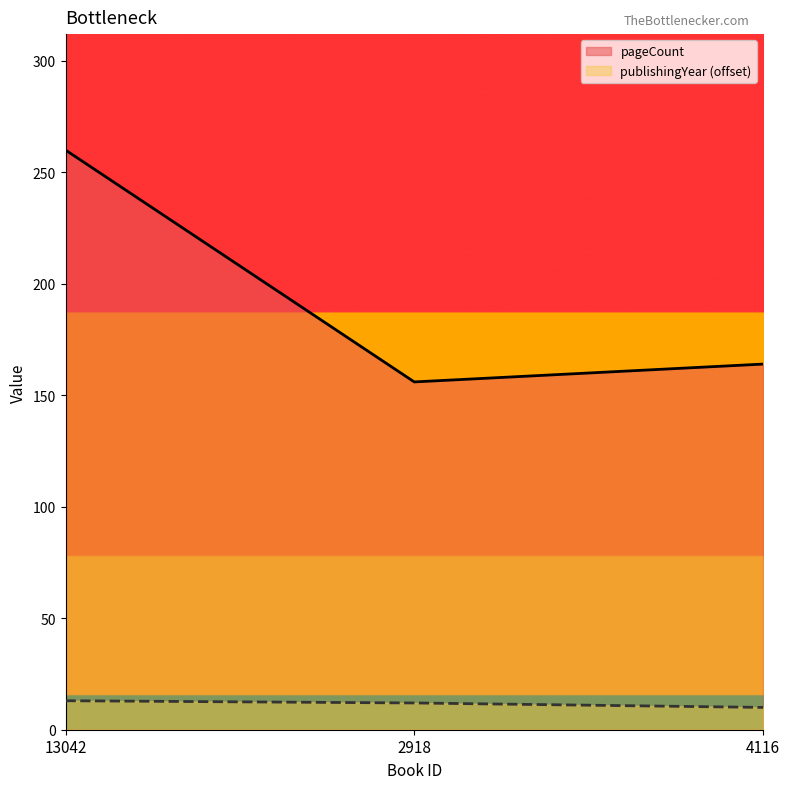

What is the label of the 1st point from the right?

4116